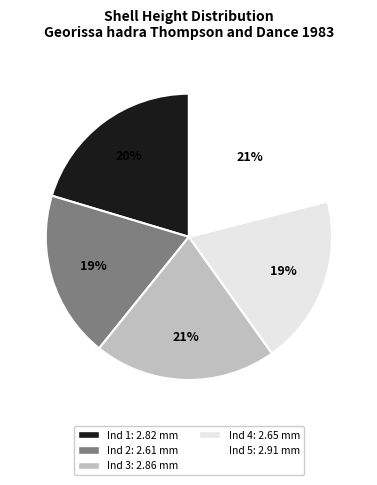

Which slice is the smallest?

Individu 2 (MZU/MOL 17.33)